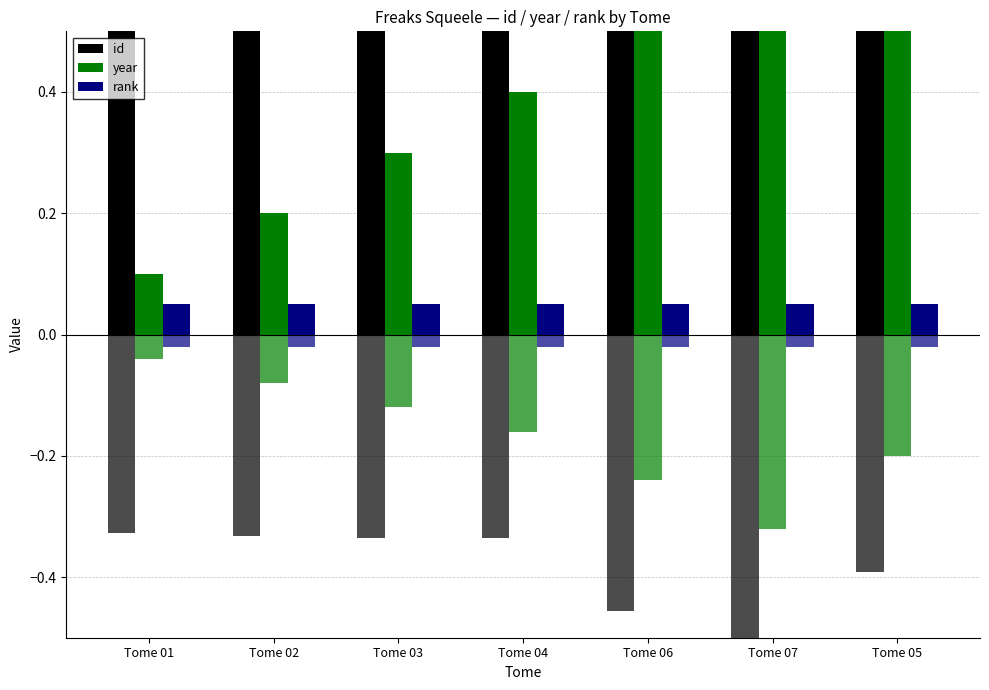

Is the value of rank at Tome 03 greater than the value of id at Tome 02?

No